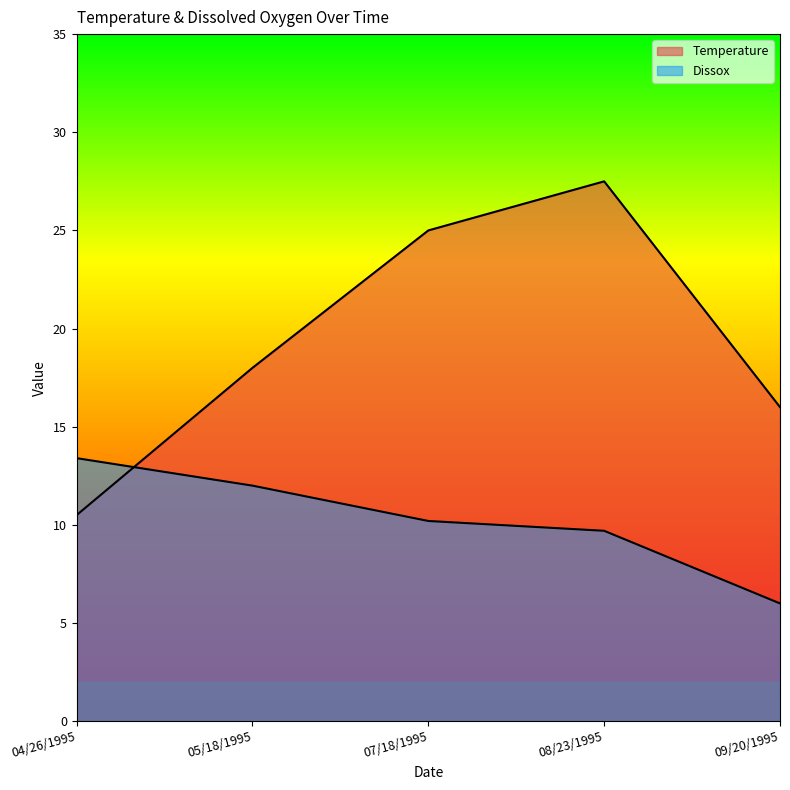

Reading left to right, transcribe all the data shown in this chart.

Temperature: 10.5	18.0	25.0	27.5	16.0
Dissox: 13.4	12.0	10.2	9.7	6.0